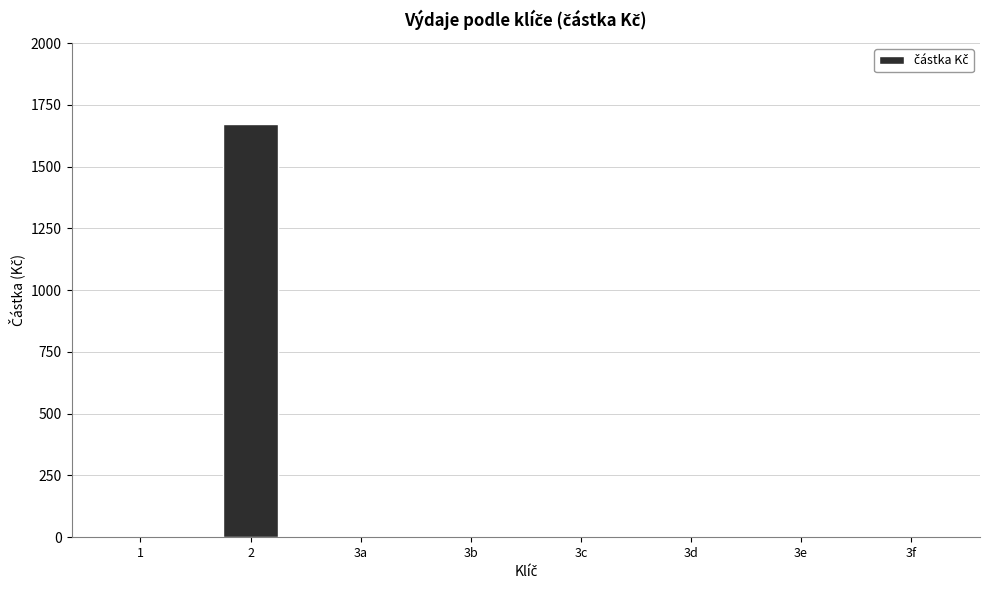

Reading left to right, transcribe all the data shown in this chart.

0	1671	0	0	0	0	0	0